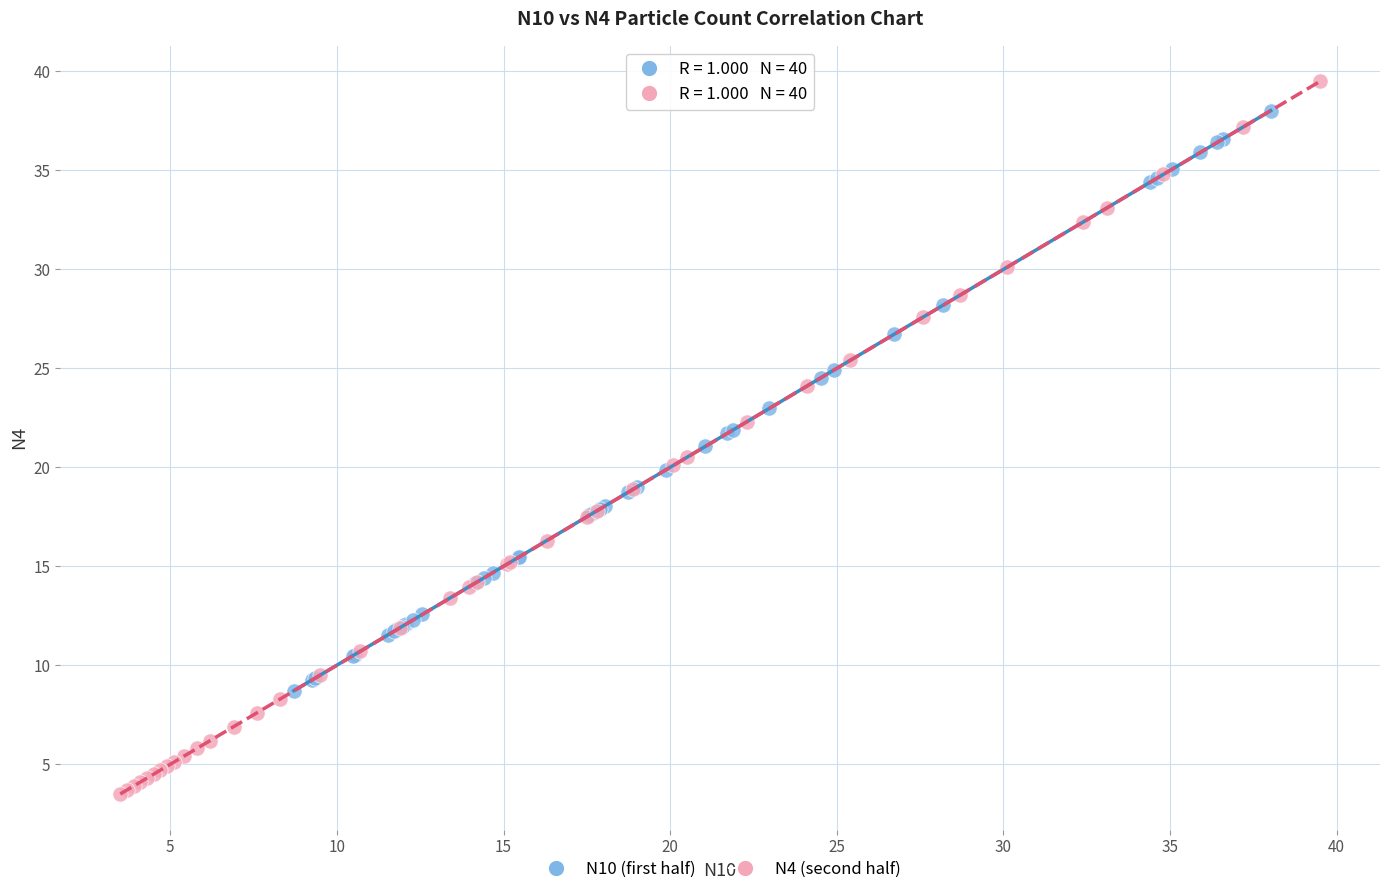

Which series has the largest Y range (max minus min)?

N4 (second half)